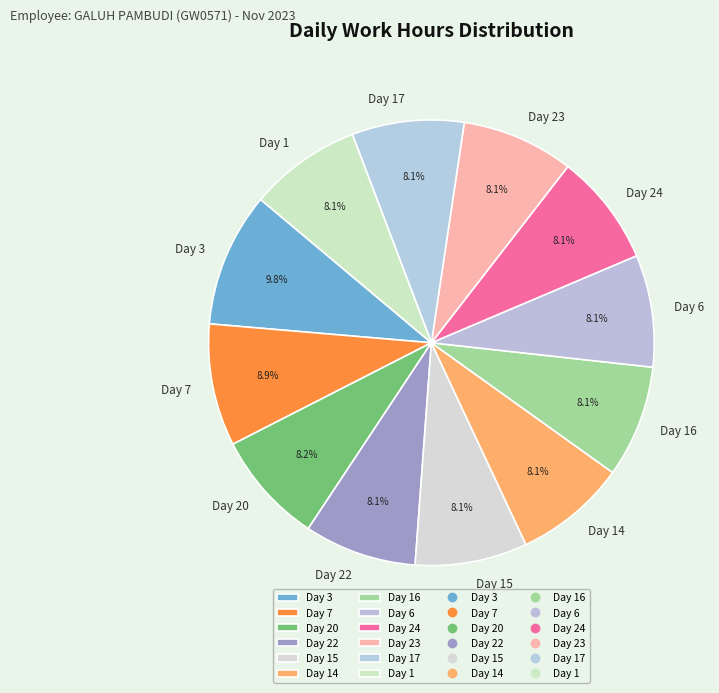

To the nearest percent, what portion does Day 15 represent?

8%